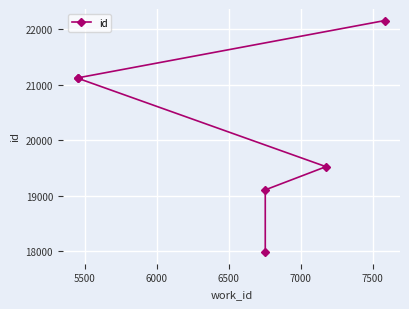

True or false: there are more than 2 points higher than both neighbors.

False